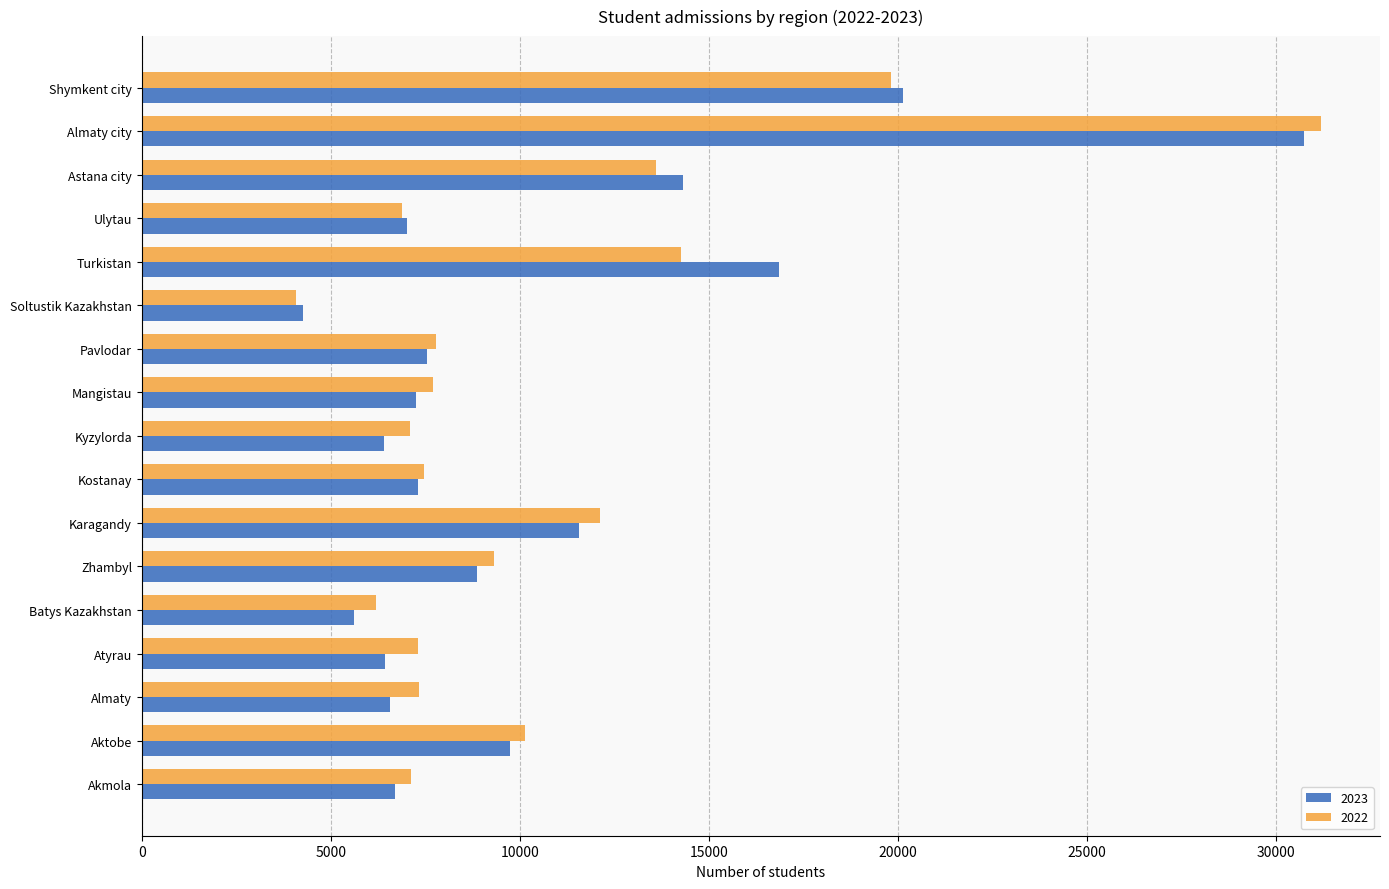

Which series has the widest spread of values?

2022